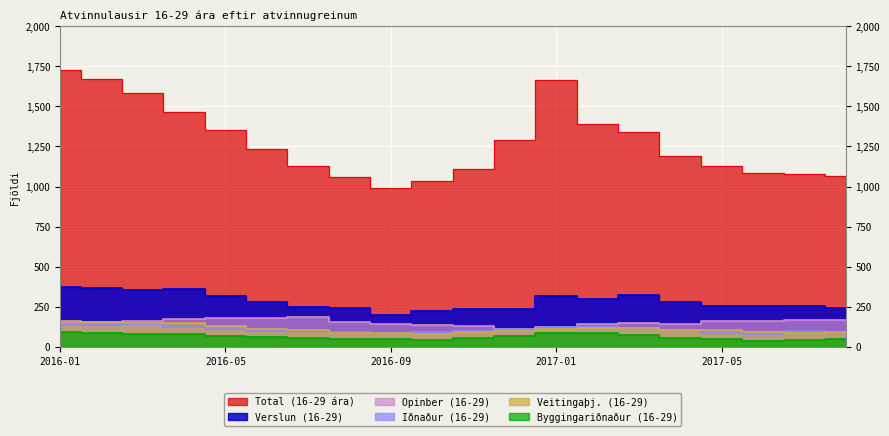

True or false: Total (16-29 ára) has a value of 991 at 2016-09.

True